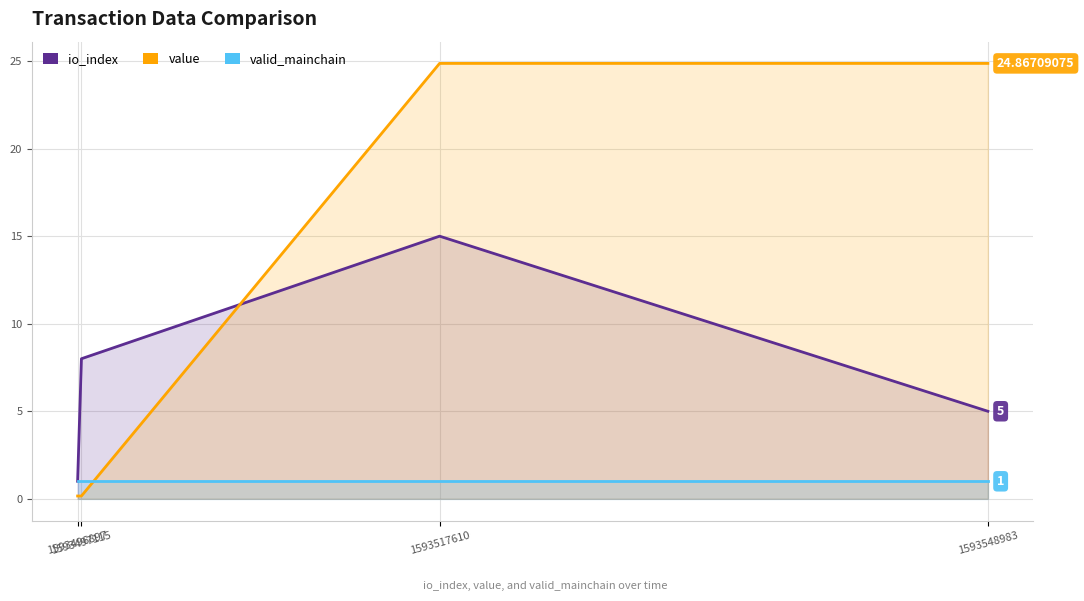

Which series ends up on top after the final intersection of valid_mainchain and value?

value